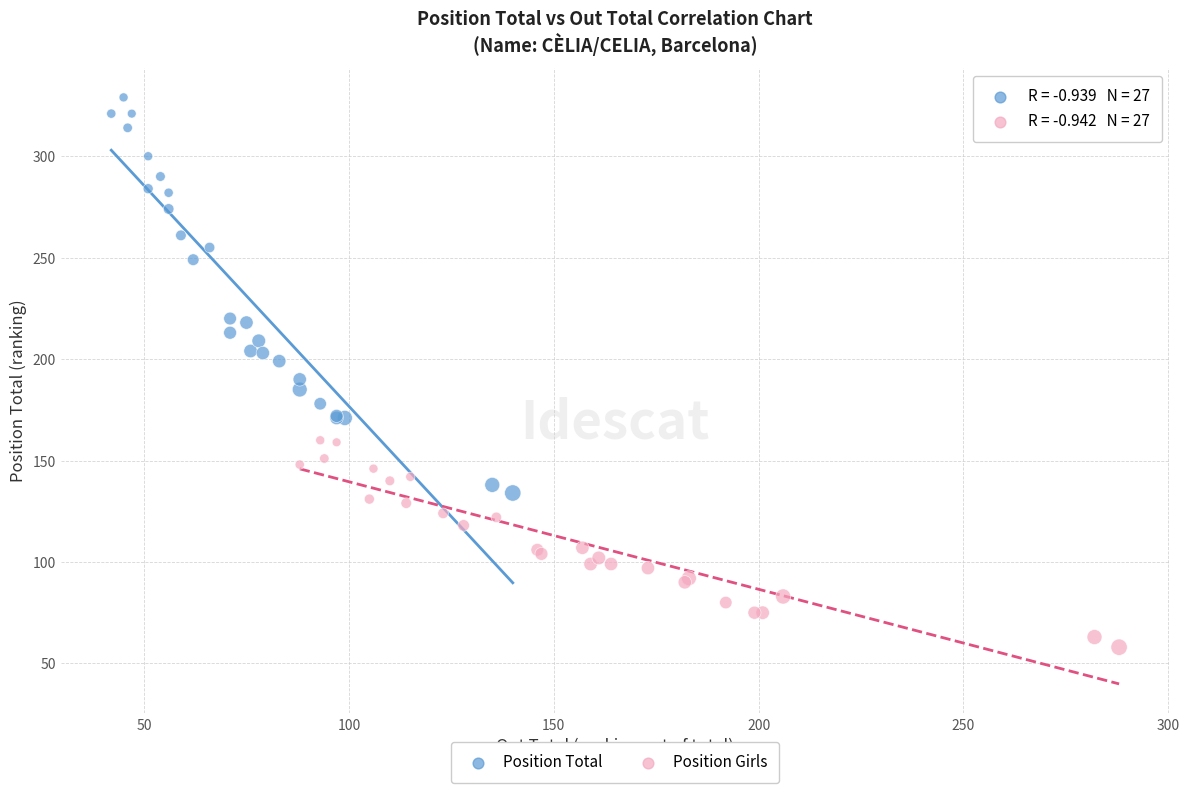

Which series reaches the minimum Y coordinate?

Position Girls